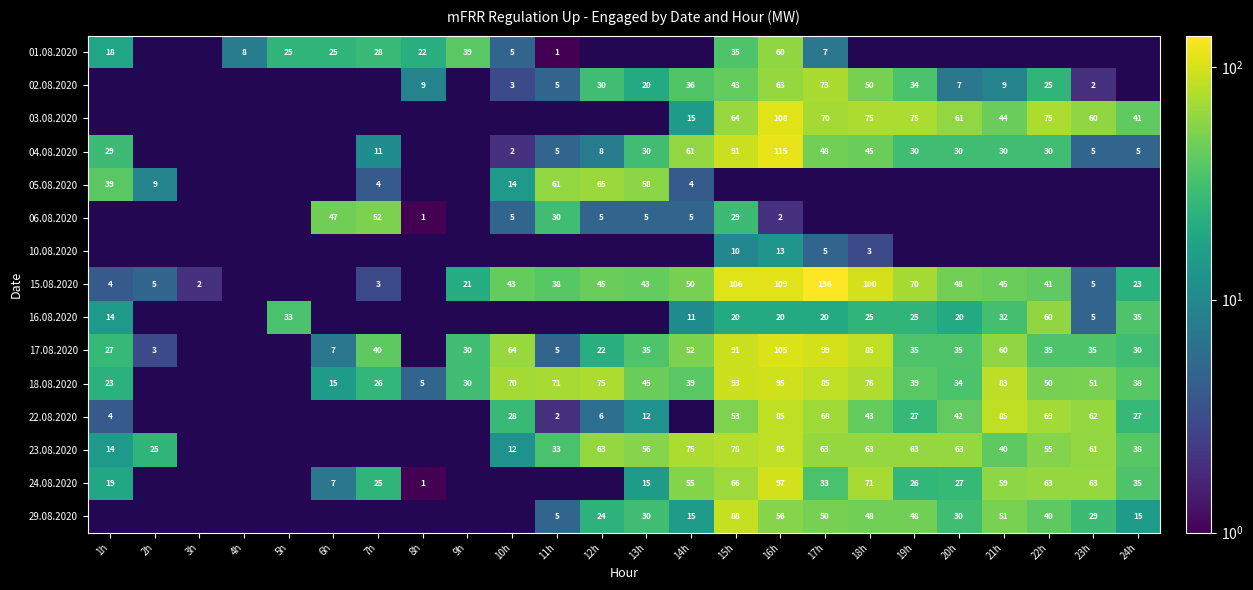

How many distinct data groups are displayed?

15